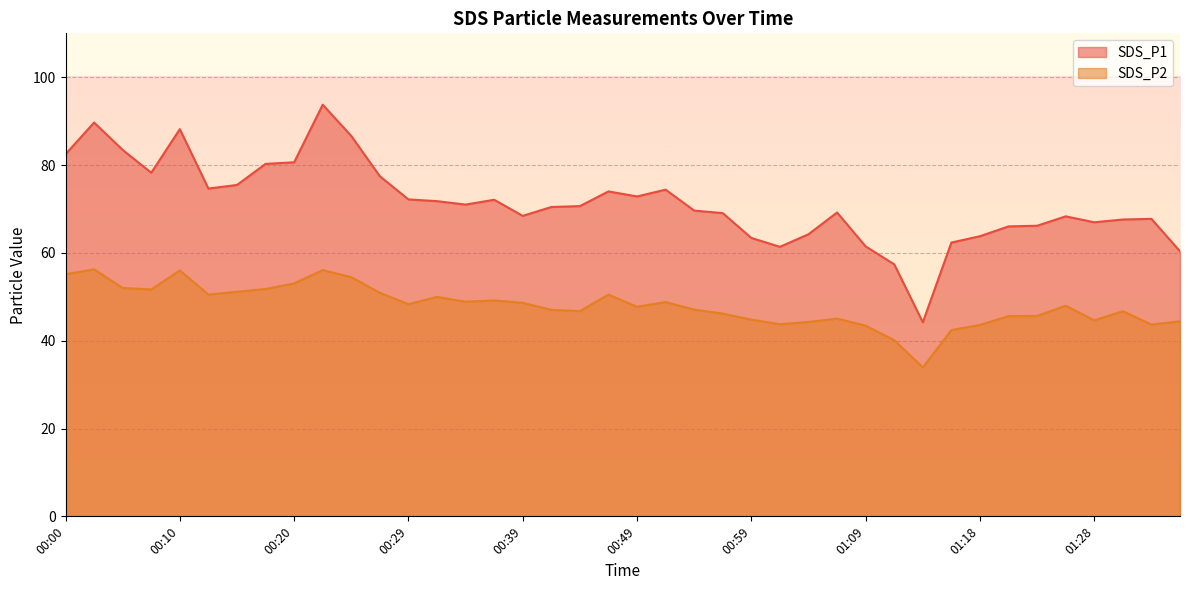

How many categories are shown in the chart?

40